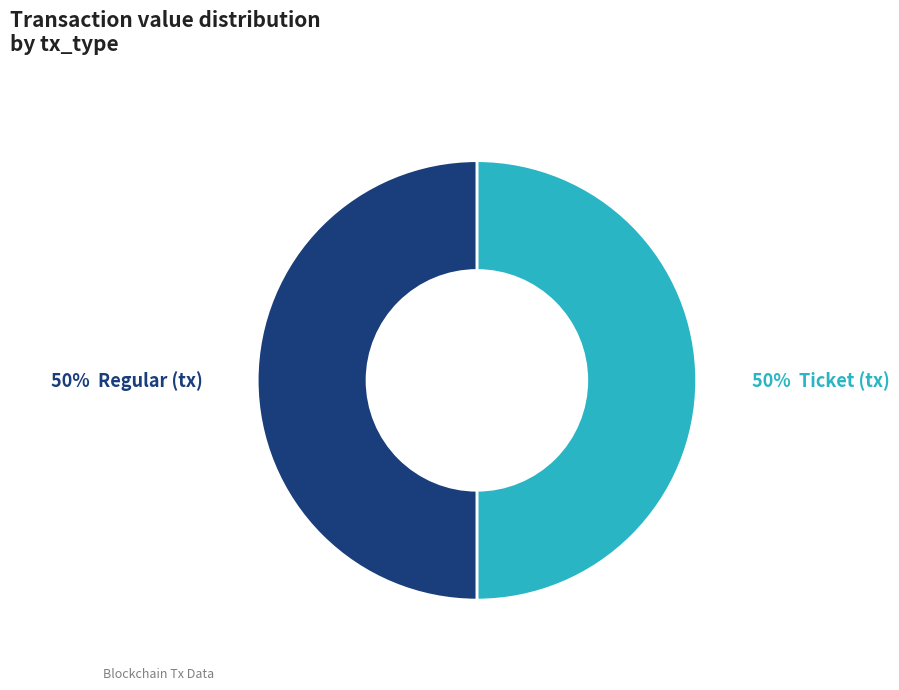

To the nearest percent, what is the average slice percentage?

50%